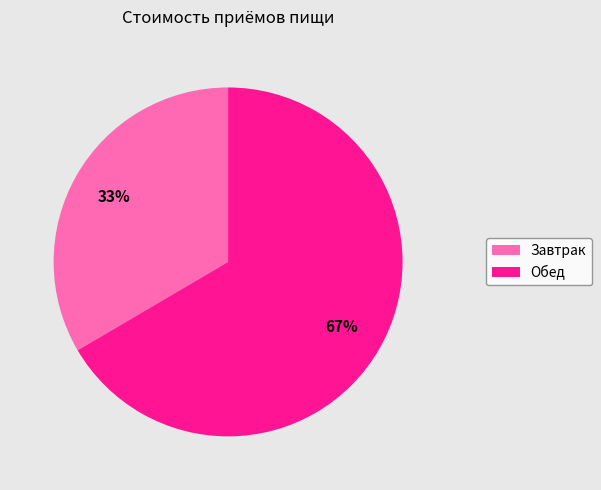

Does Завтрак account for over 50% of the chart?

No